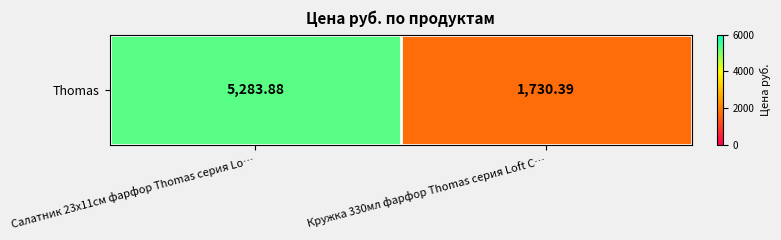

Which has a higher value, Кружка 330мл фарфор Thomas серия Loft C… or Салатник 23х11см фарфор Thomas серия Lo…?

Салатник 23х11см фарфор Thomas серия Lo…